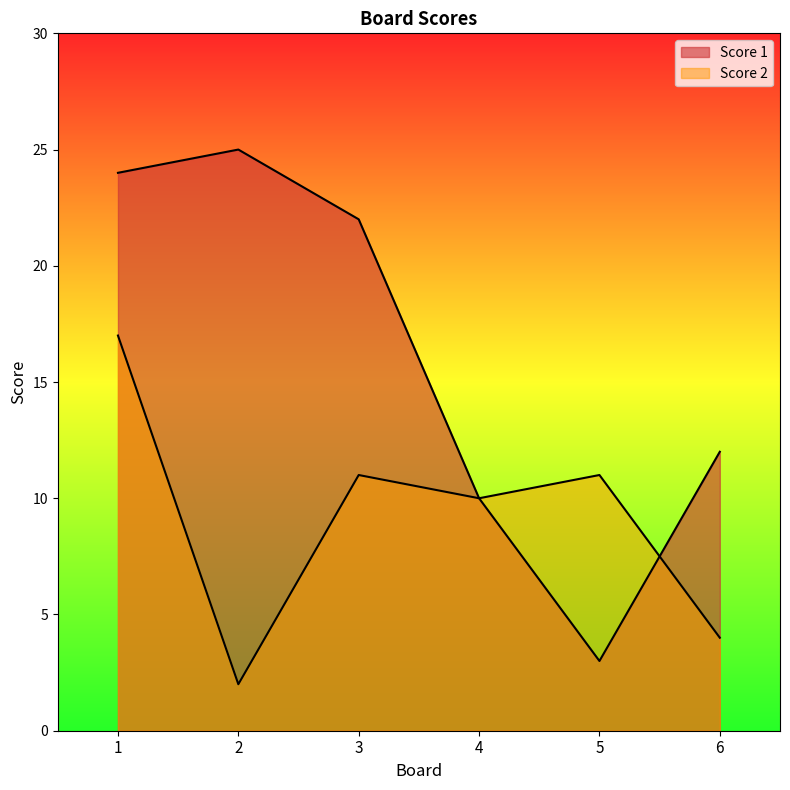

What is the smallest value displayed?

2